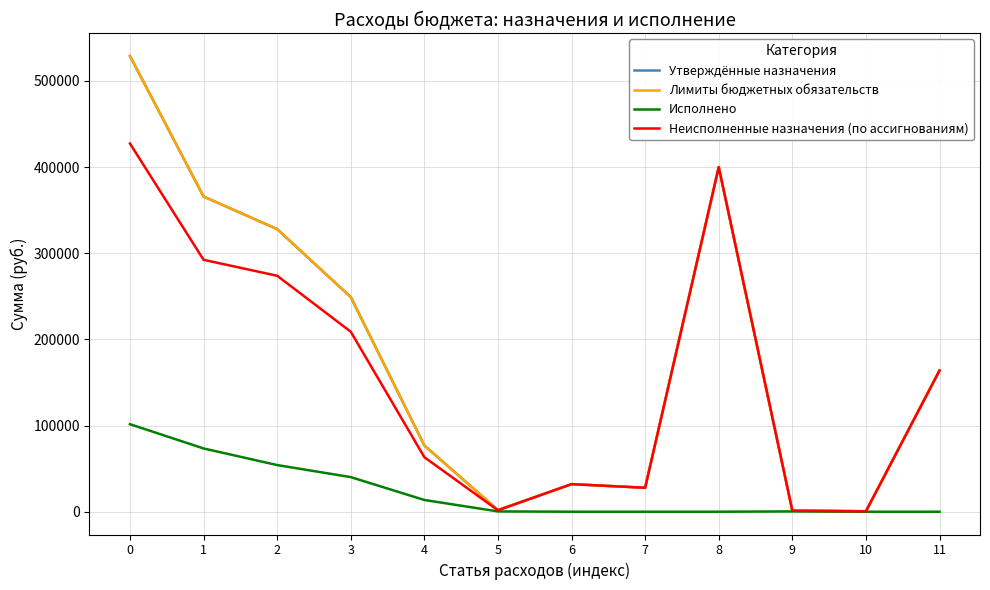

How many interior local peaks does the Исполнено series have?

1